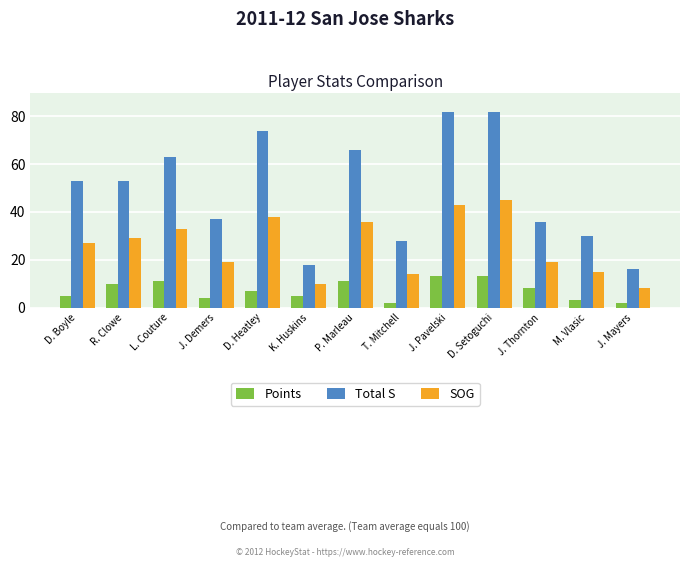

List the series in order of their overall mean, lowest first.

Points, SOG, Total S